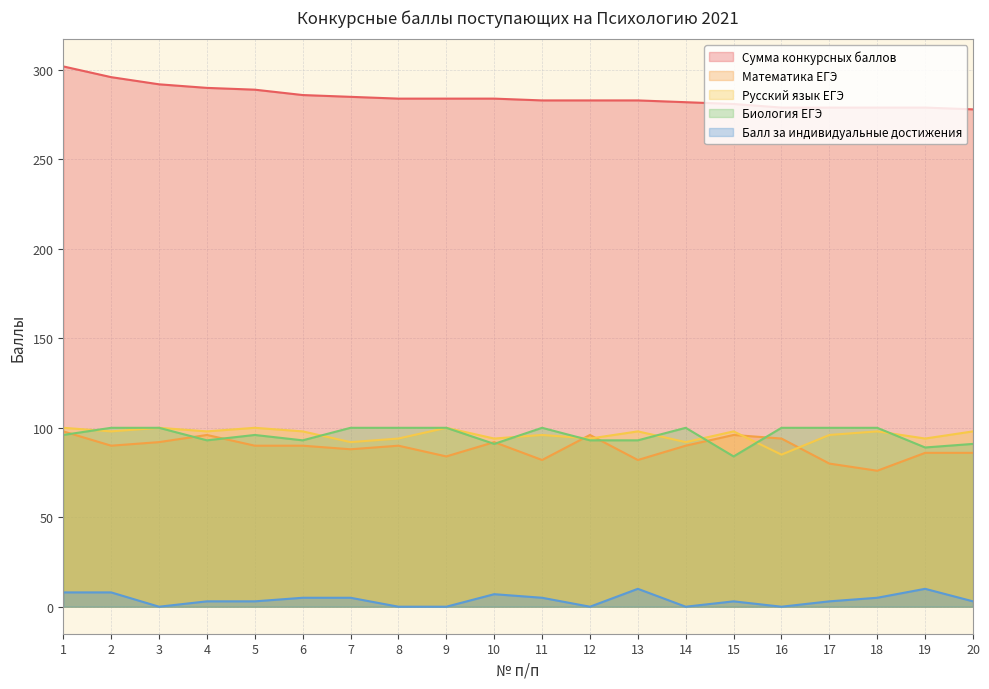

What is the average value of the Балл за индивидуальные достижения series?

4